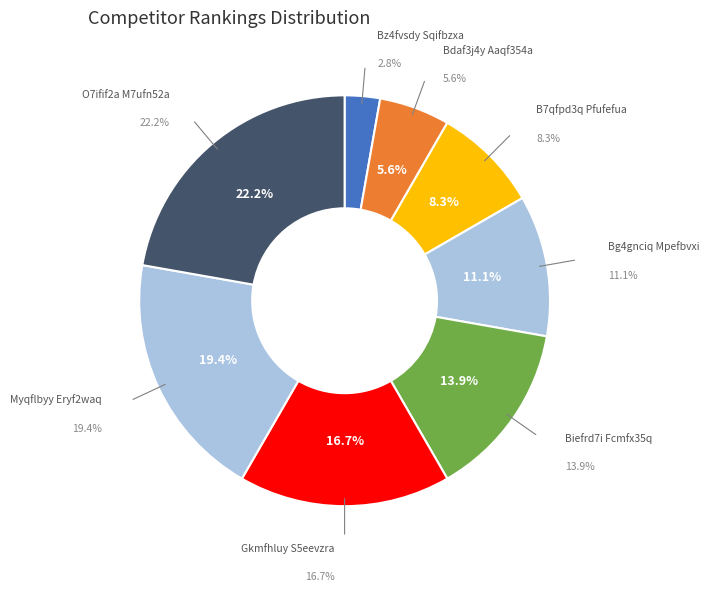

How many slices are in this pie chart?

8